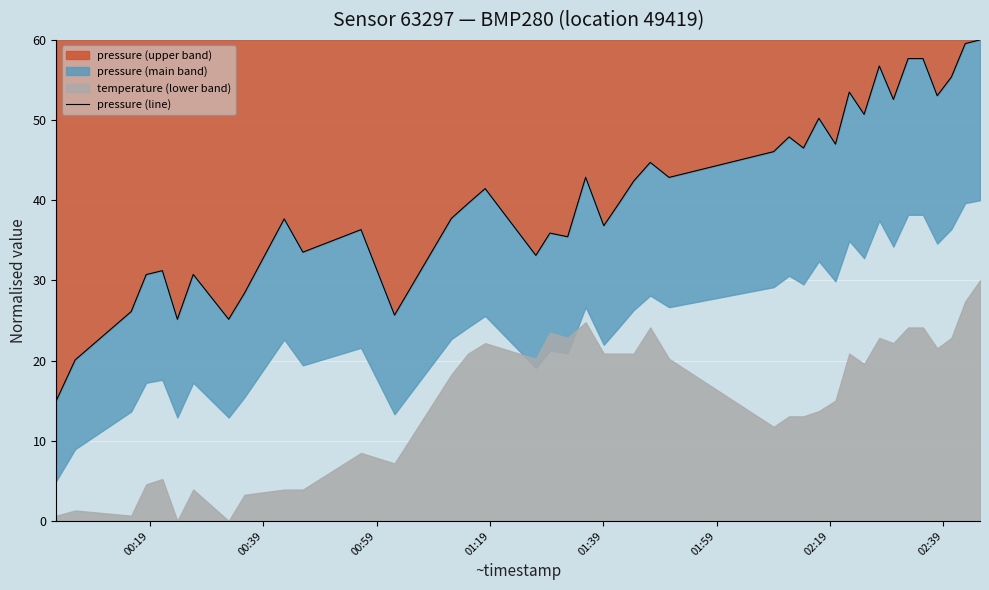

What is the minimum value for pressure (upper band)?

15.0